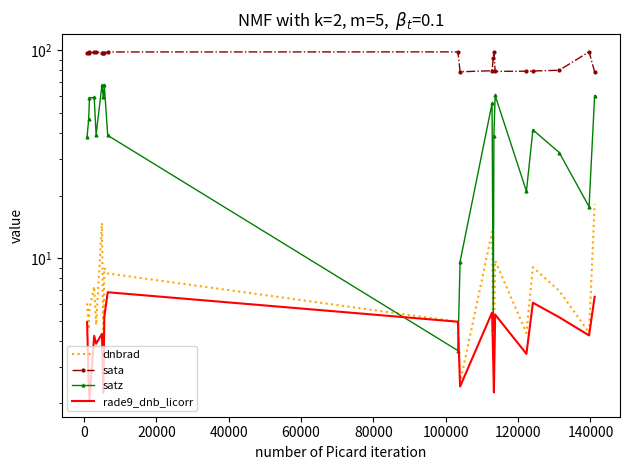

True or false: rade9_dnb_licorr and sata cross at least once.

False